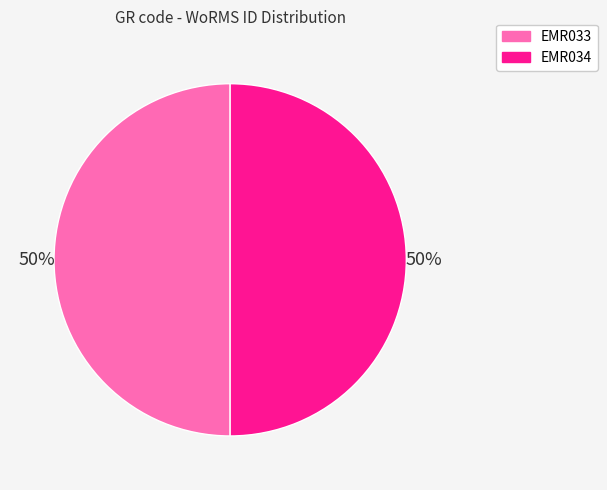

To the nearest percent, what is the combined percentage of EMR034 and EMR033?

100%